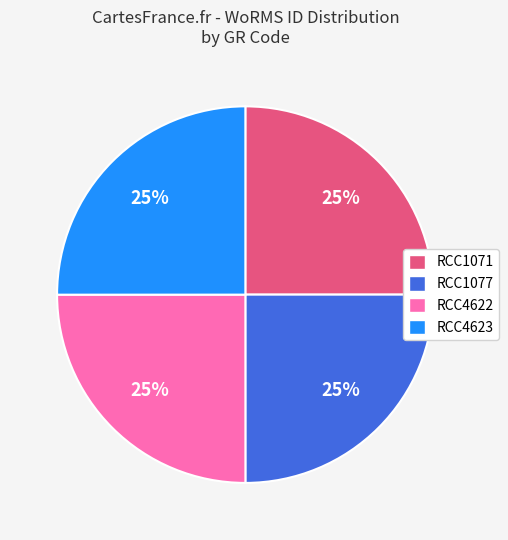

Is it true that RCC4622 is 32% of the pie?

False